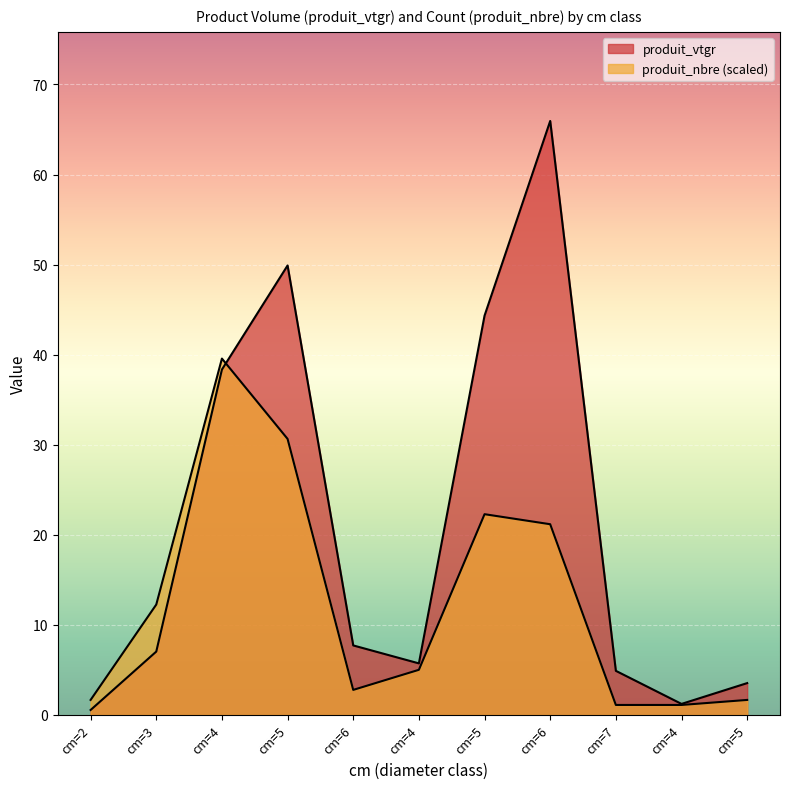

Does the chart display data point markers on the line(s)?

No